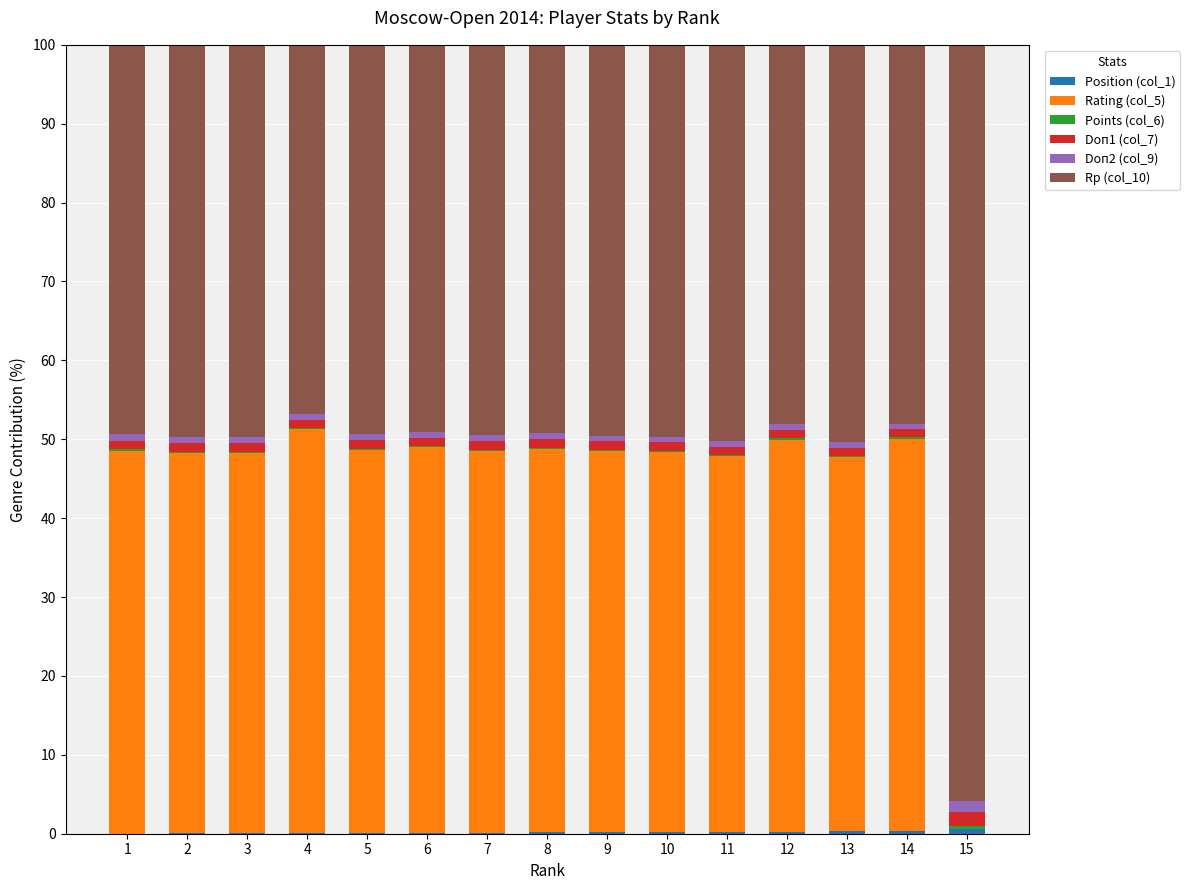

Does the chart contain stacked bars?

Yes